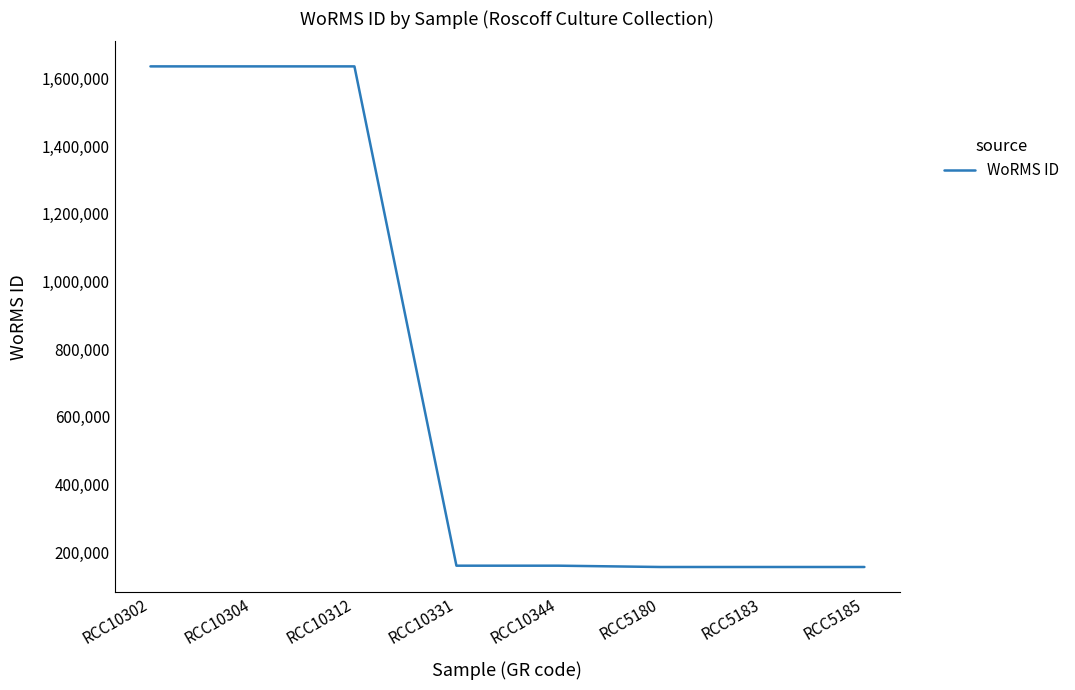

What is the minimum value shown in the chart?

156692